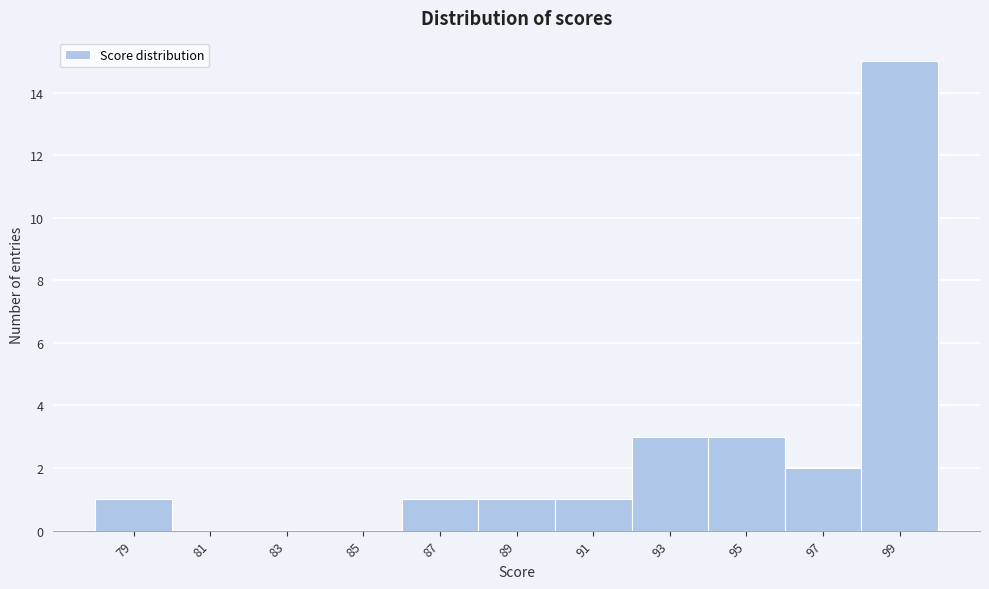

Reading right to left, extract all data points from this chart.

99=15	97=2	95=3	93=3	91=1	89=1	87=1	85=0	83=0	81=0	79=1